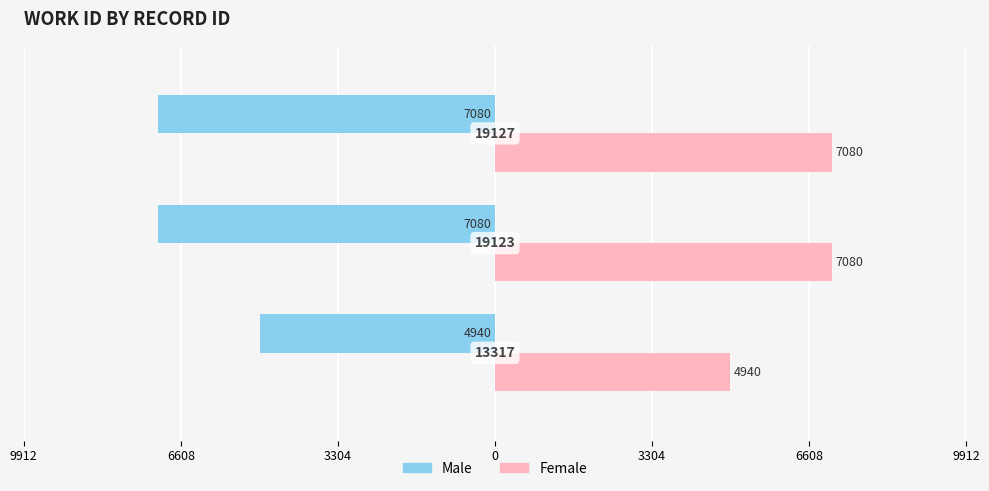

How many bars are there in each group?

2